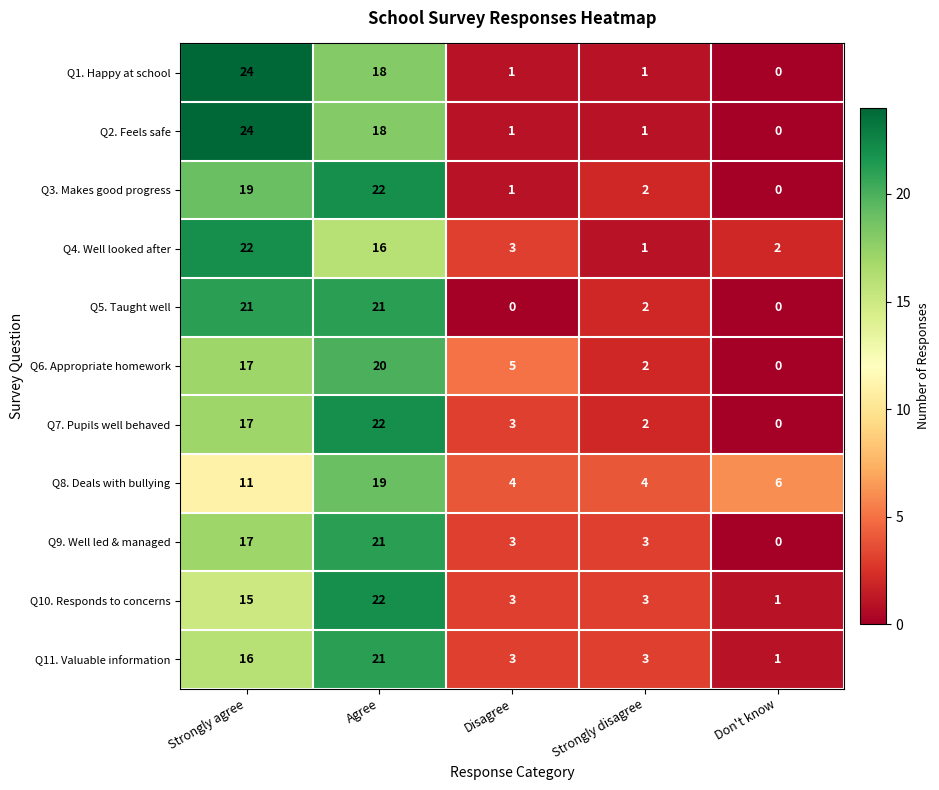

How many series are shown in this chart?

11